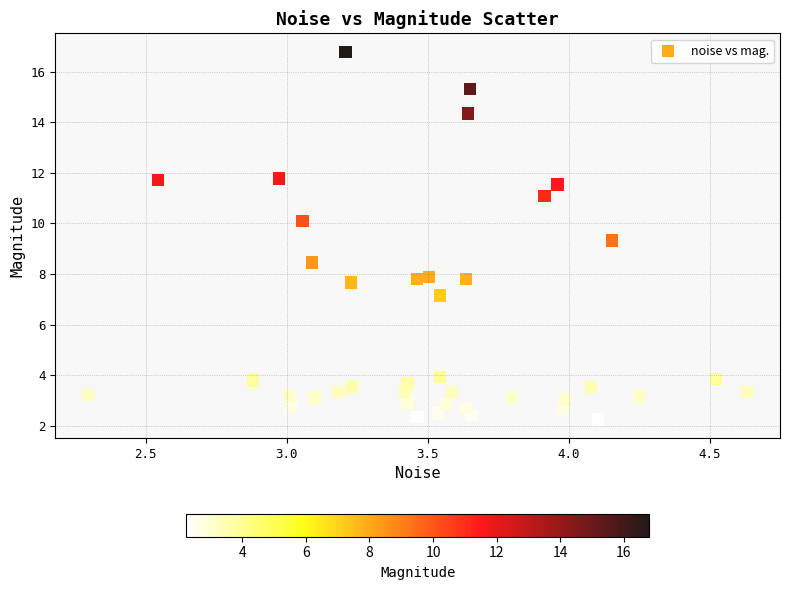

What is the range of X values (max minus min)?

2.3